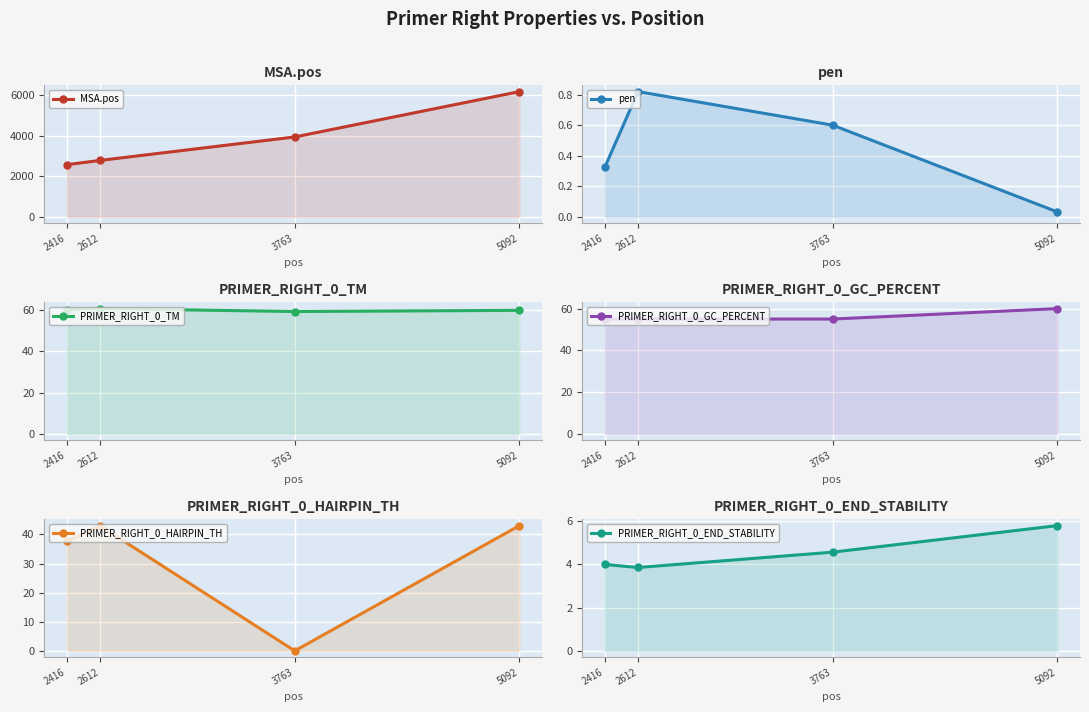

The PRIMER_RIGHT_0_HAIRPIN_TH series shows 43.0 at 5092. True or false?

True